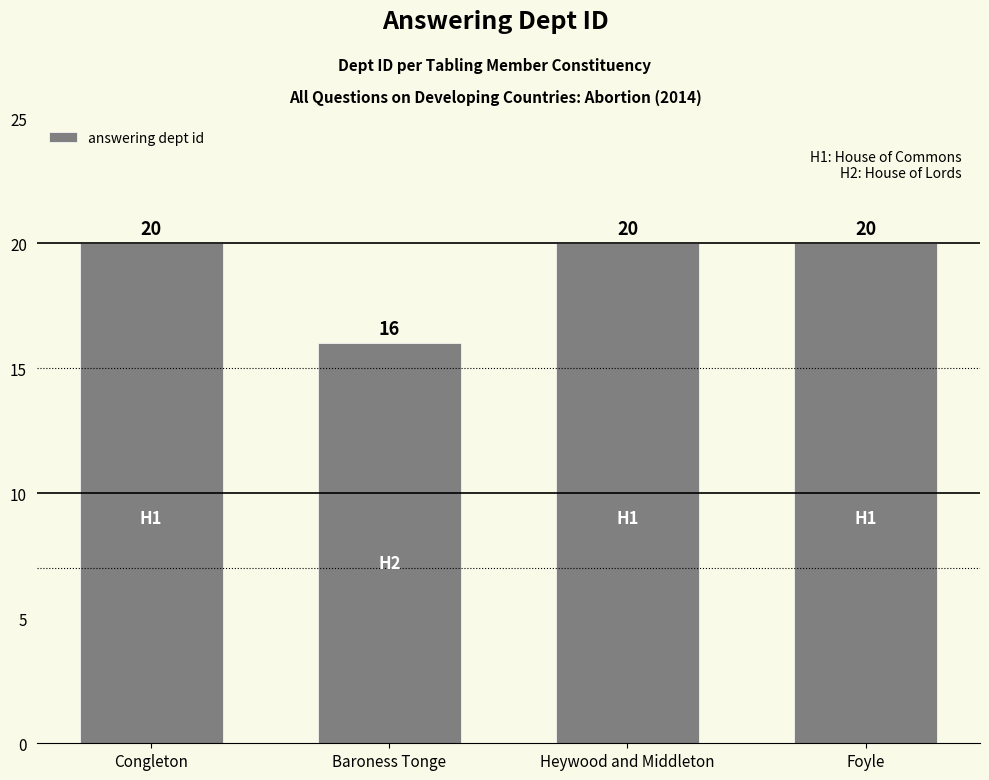

What is the average value?

19